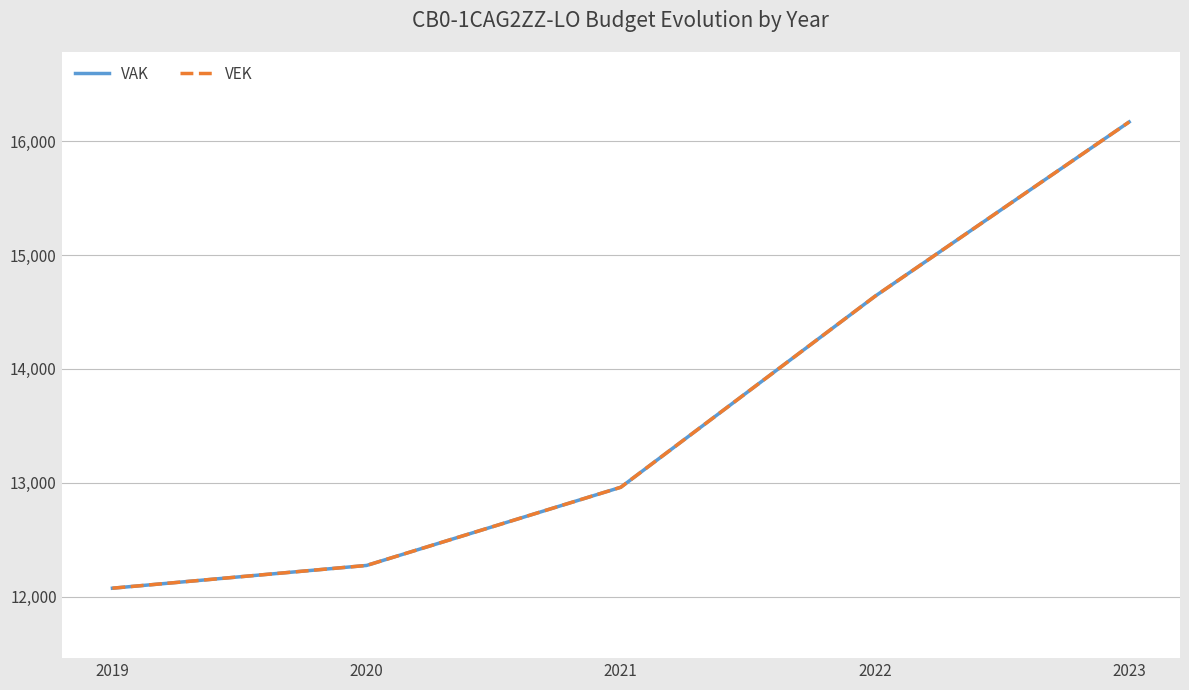

Does the chart have visible grid lines?

Yes